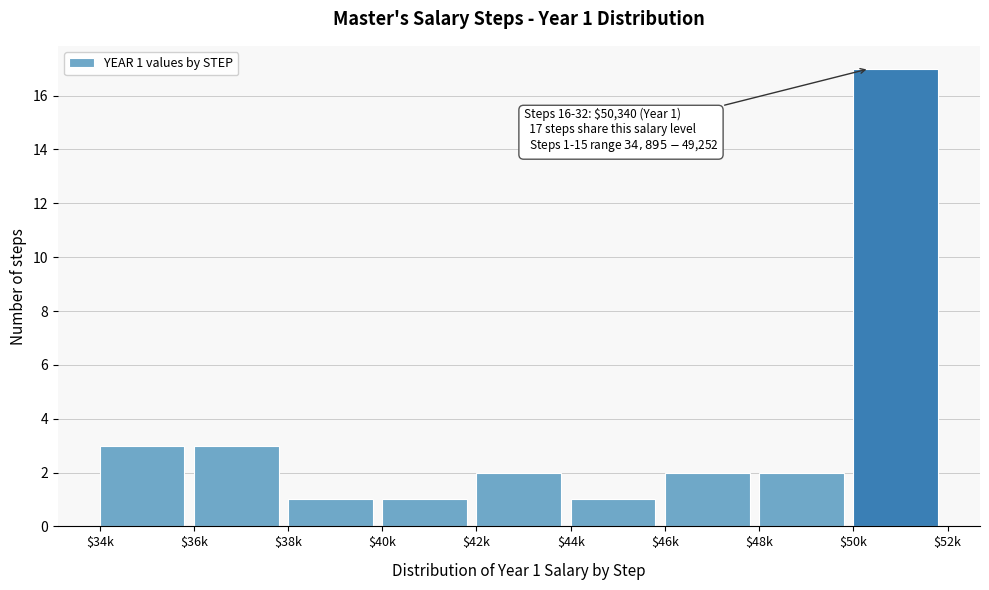

Reading left to right, extract all data points from this chart.

3	3	1	1	2	1	2	2	17